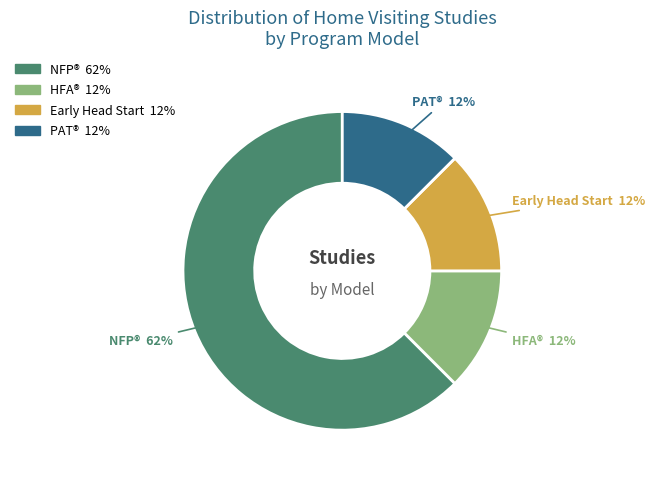

Is there a majority slice in this chart?

Yes